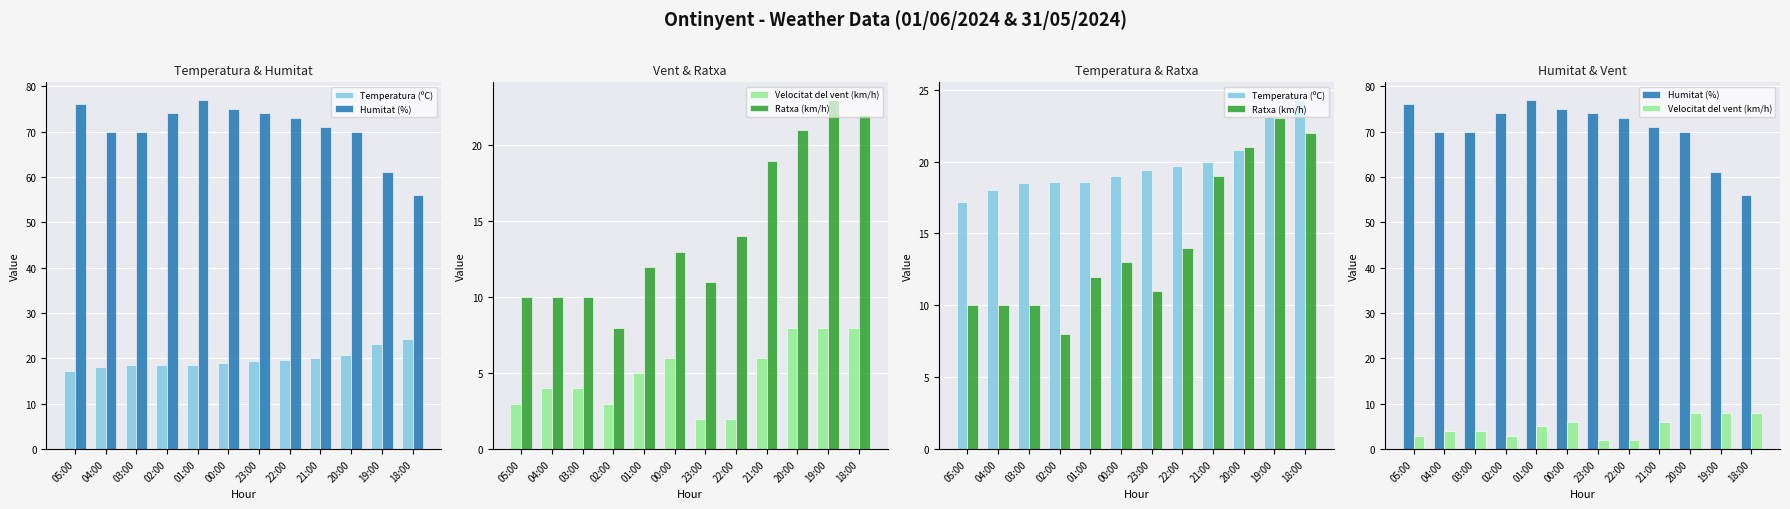

True or false: Humitat (%) has a value of 73.0 at 22:00.

True